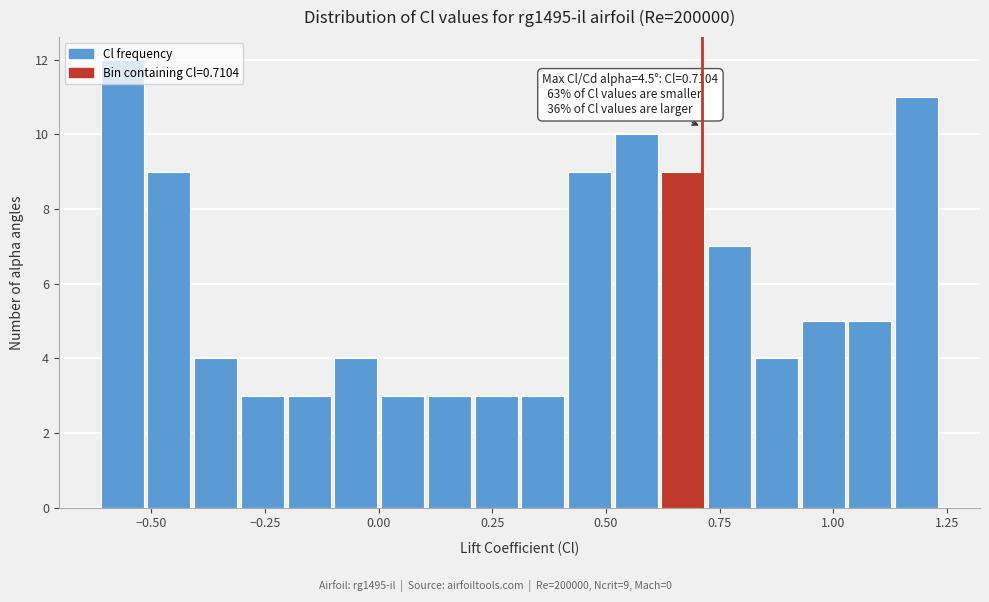

Around what value on the x-axis is the tallest bar? Give the approximate position of its centre, as read against the axis.

-0.55